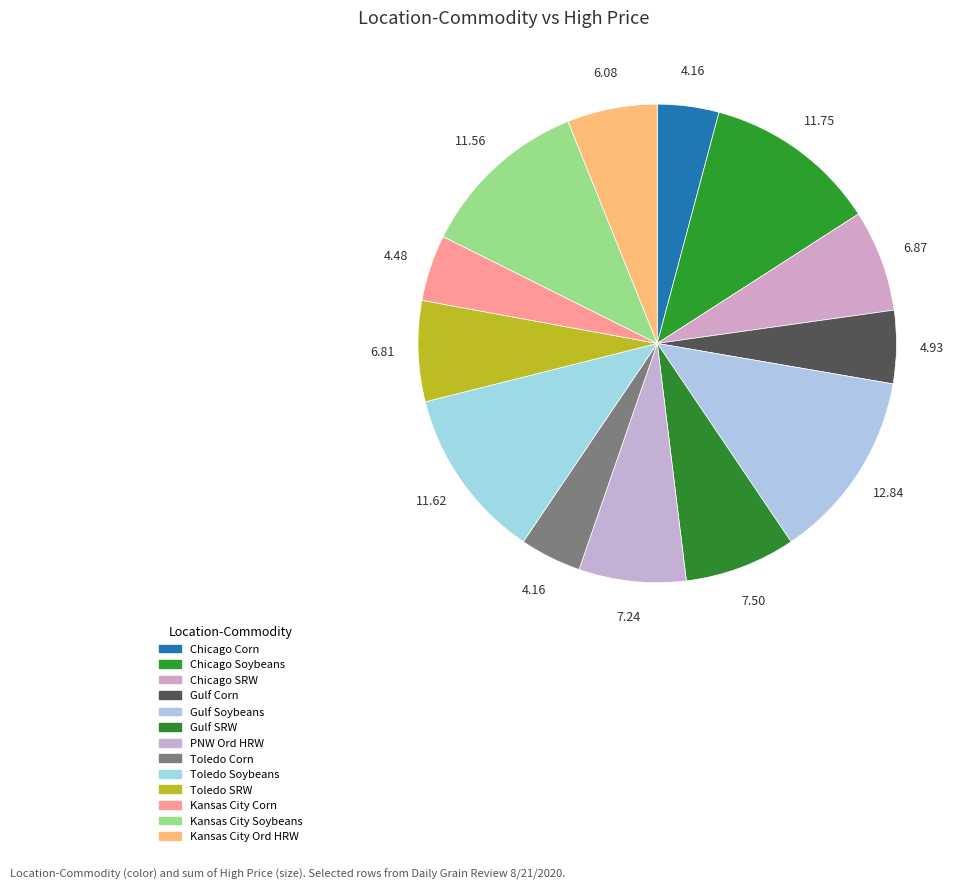

To the nearest percent, what is the combined percentage of Gulf Soybeans and Chicago Corn?

17%